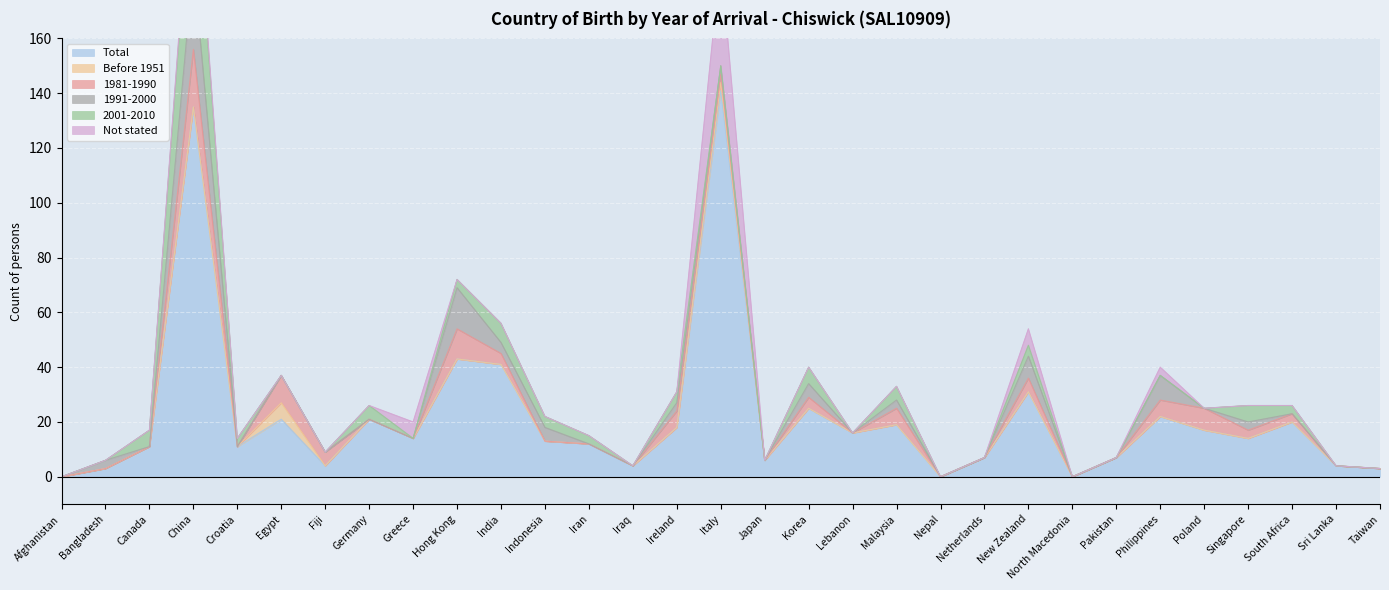

What is the difference between the highest and lowest values at China?

135